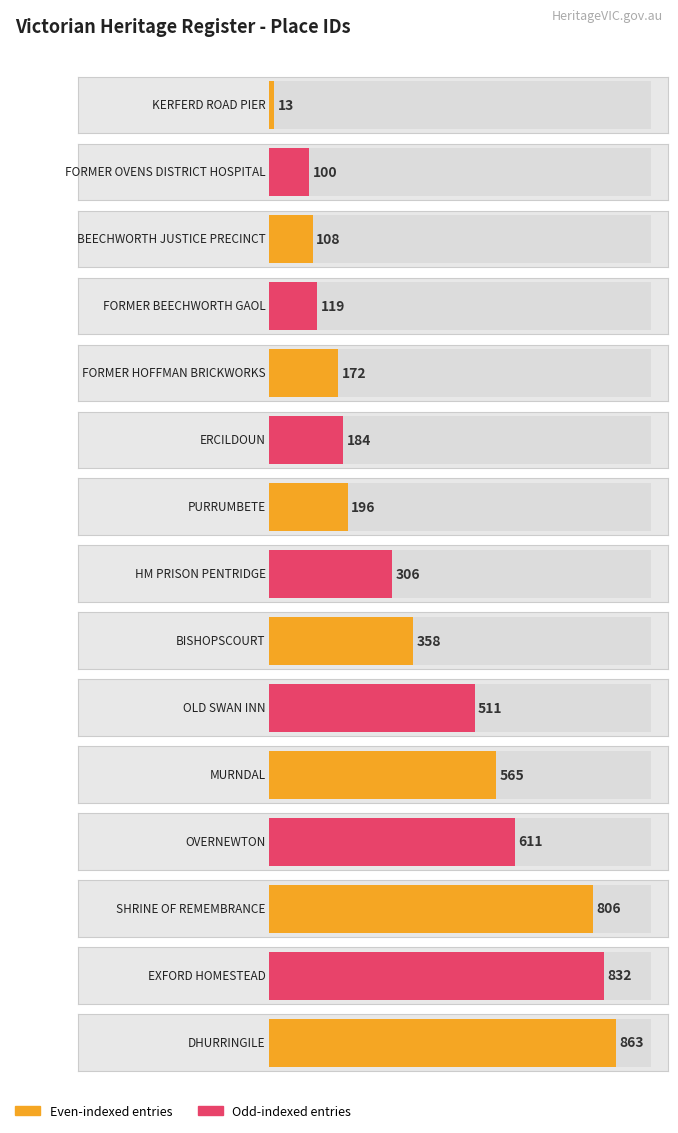

List the labels in order of value, largest first.

DHURRINGILE, EXFORD HOMESTEAD, SHRINE OF REMEMBRANCE, OVERNEWTON, MURNDAL, OLD SWAN INN, BISHOPSCOURT, HM PRISON PENTRIDGE, PURRUMBETE, ERCILDOUN, FORMER HOFFMAN BRICKWORKS, FORMER BEECHWORTH GAOL, BEECHWORTH JUSTICE PRECINCT, FORMER OVENS DISTRICT HOSPITAL, KERFERD ROAD PIER